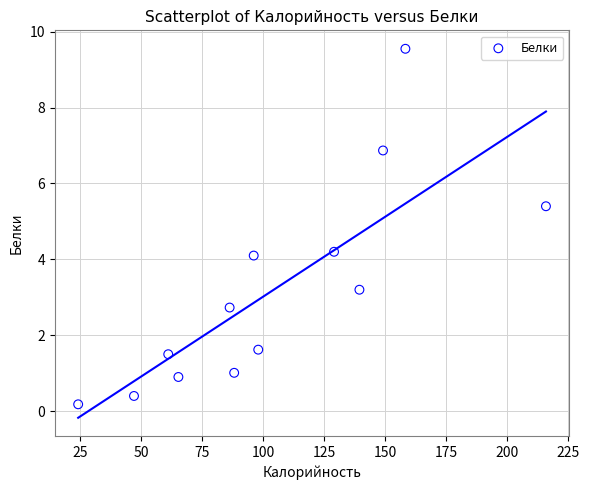

What is the range of X values (max minus min)?

191.7